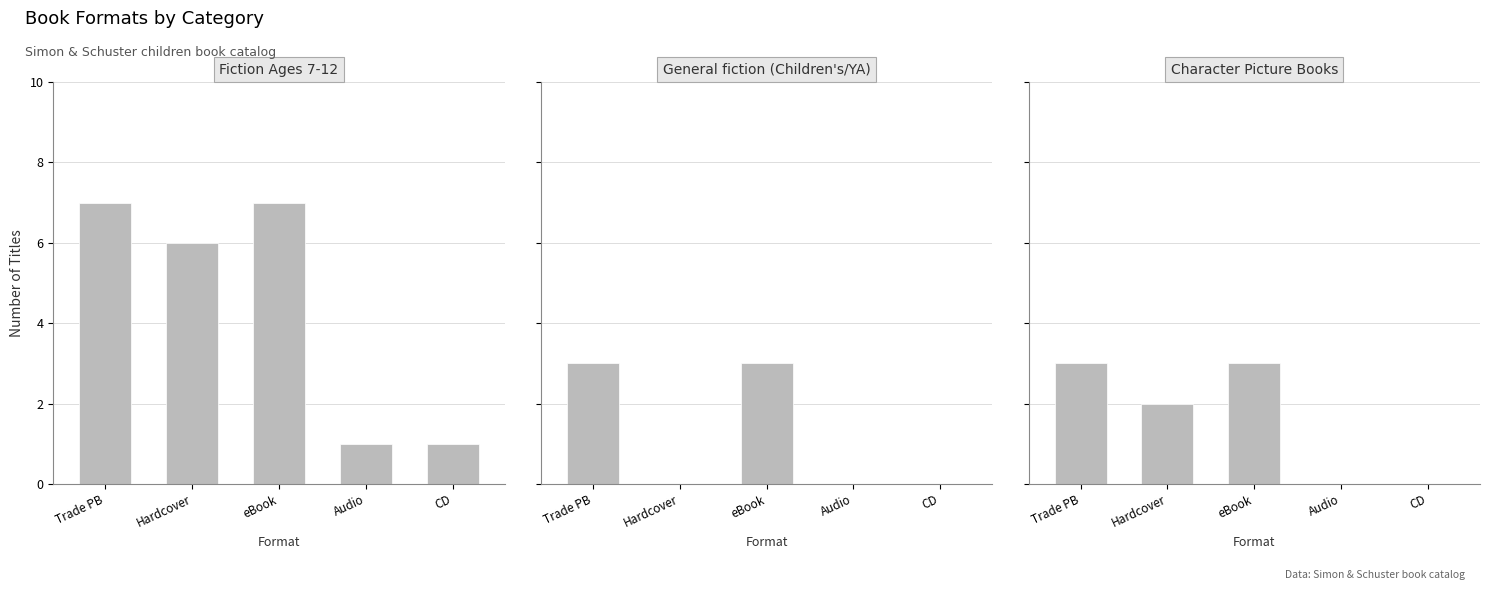

Rank the categories by General fiction (Children's/YA) value from highest to lowest.

Trade PB, eBook, Hardcover, Audio, CD